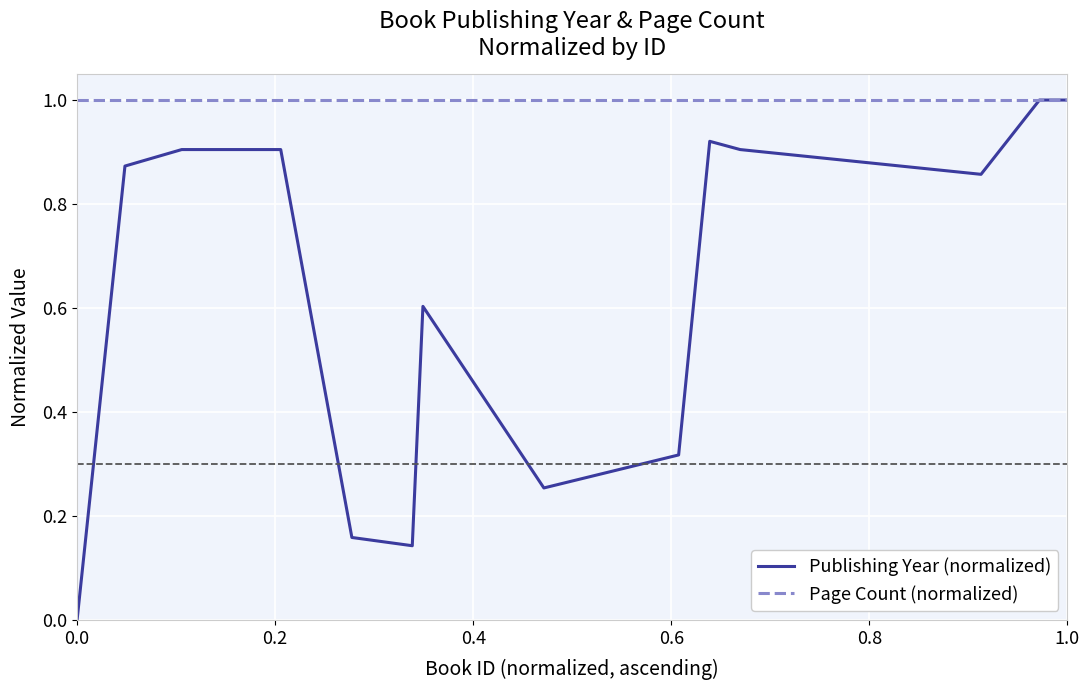

List the series in order of their overall mean, highest first.

Page Count (normalized), Publishing Year (normalized)